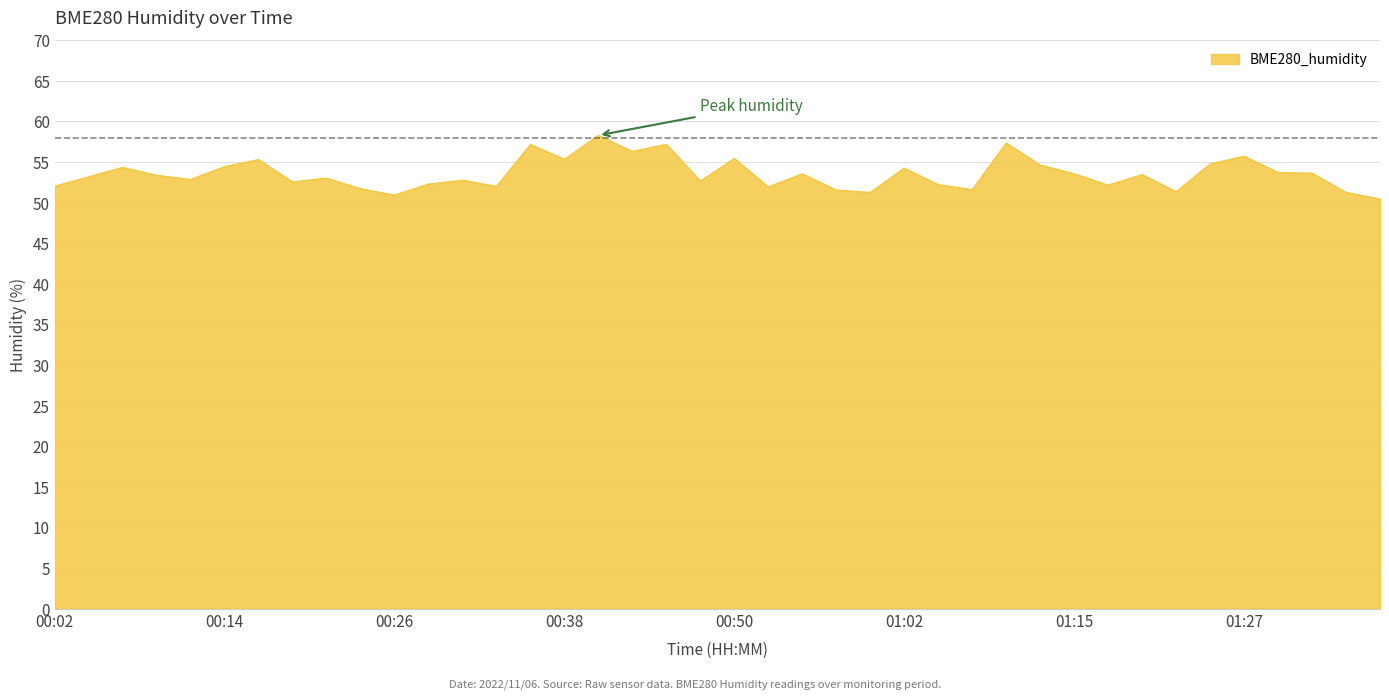

What is the greatest value displayed?

58.3